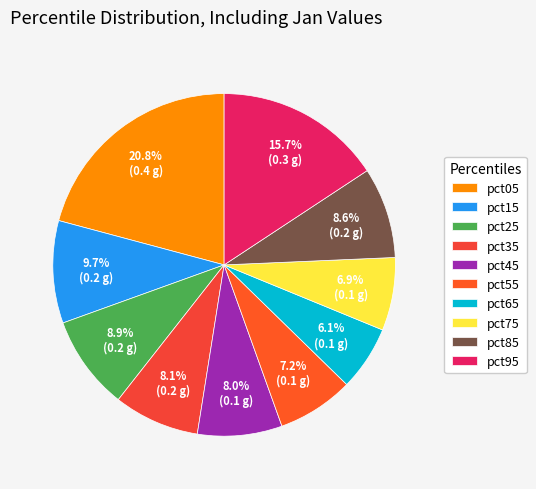

The pct95 slice represents 10% of the pie. True or false?

False